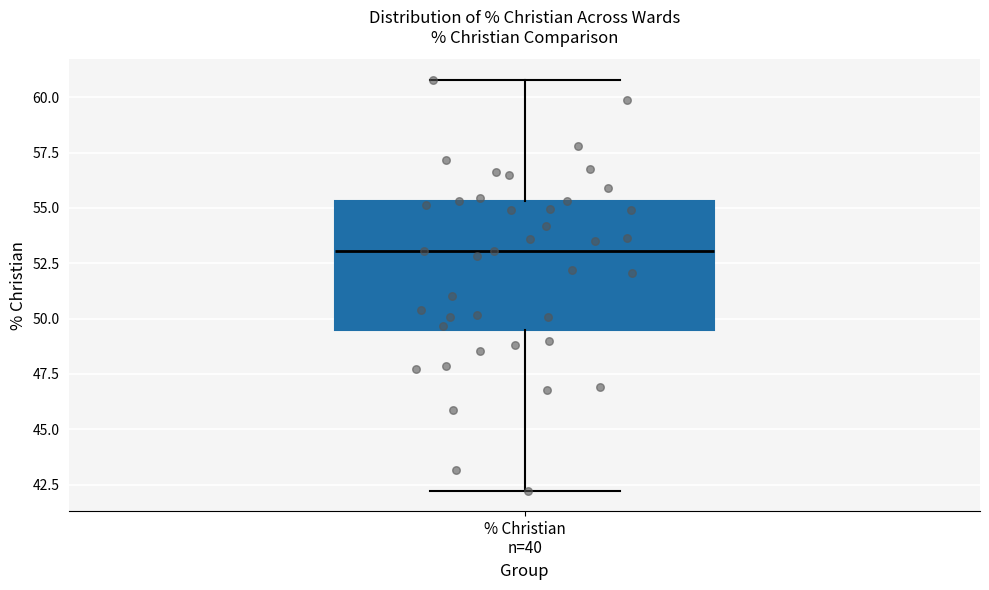

Read this box plot against the y-axis: the position of the median line, the range covered by the box, and the ends of both whiskers. The values are not printed on the chart, so give them approximately, as read against the axis.

median 53.0, box 49.5 to 55.5, whiskers 42.0 to 61.0